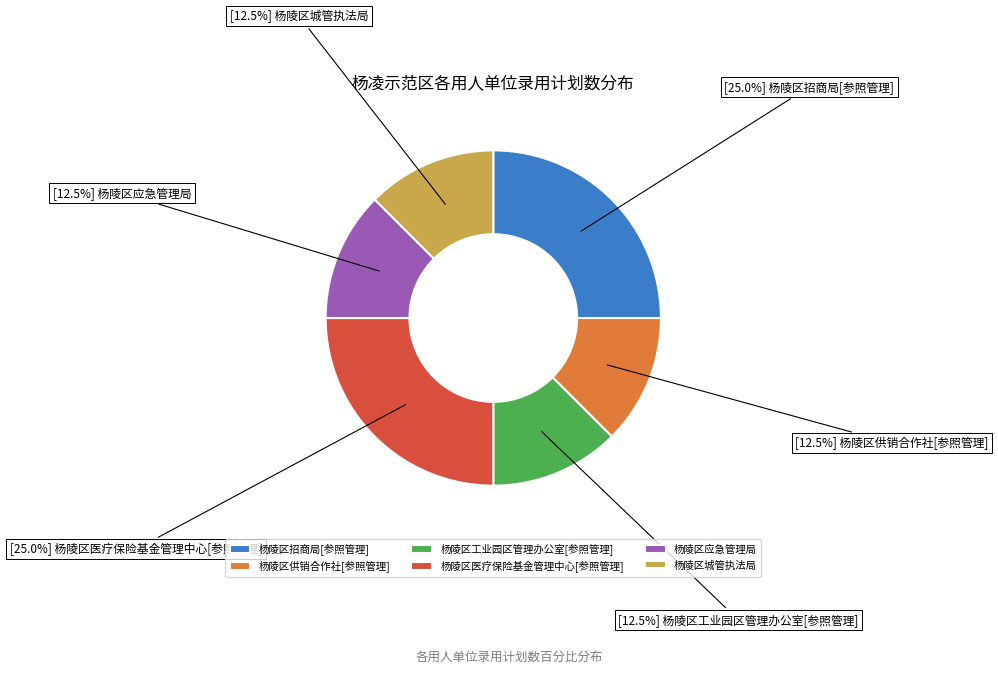

What is the total percentage of 杨陵区工业园区管理办公室[参照管理] and 杨陵区城管执法局?

25.0%